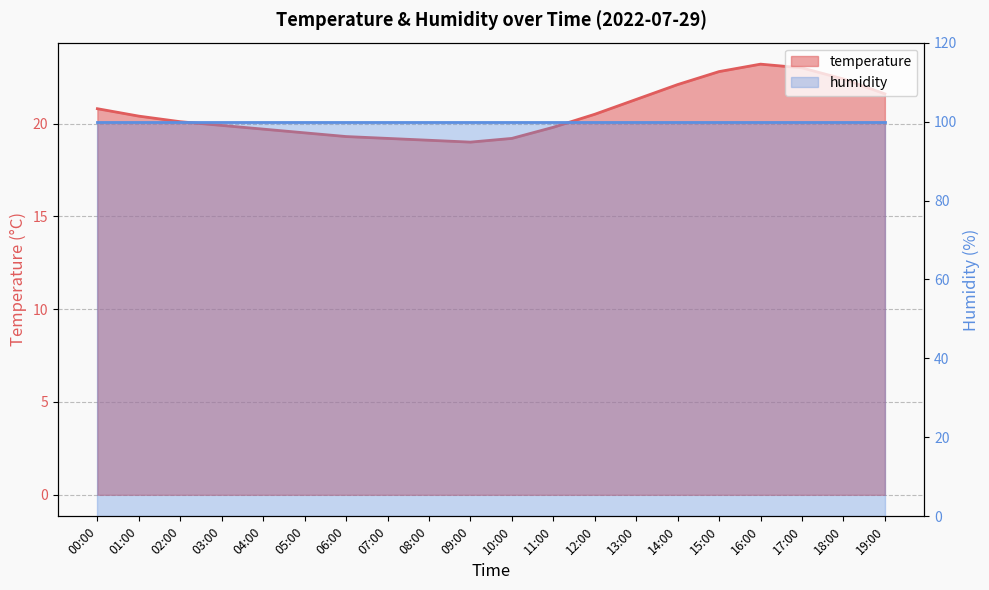

The chart shows a value of 10.1 at 07:00. True or false?

False